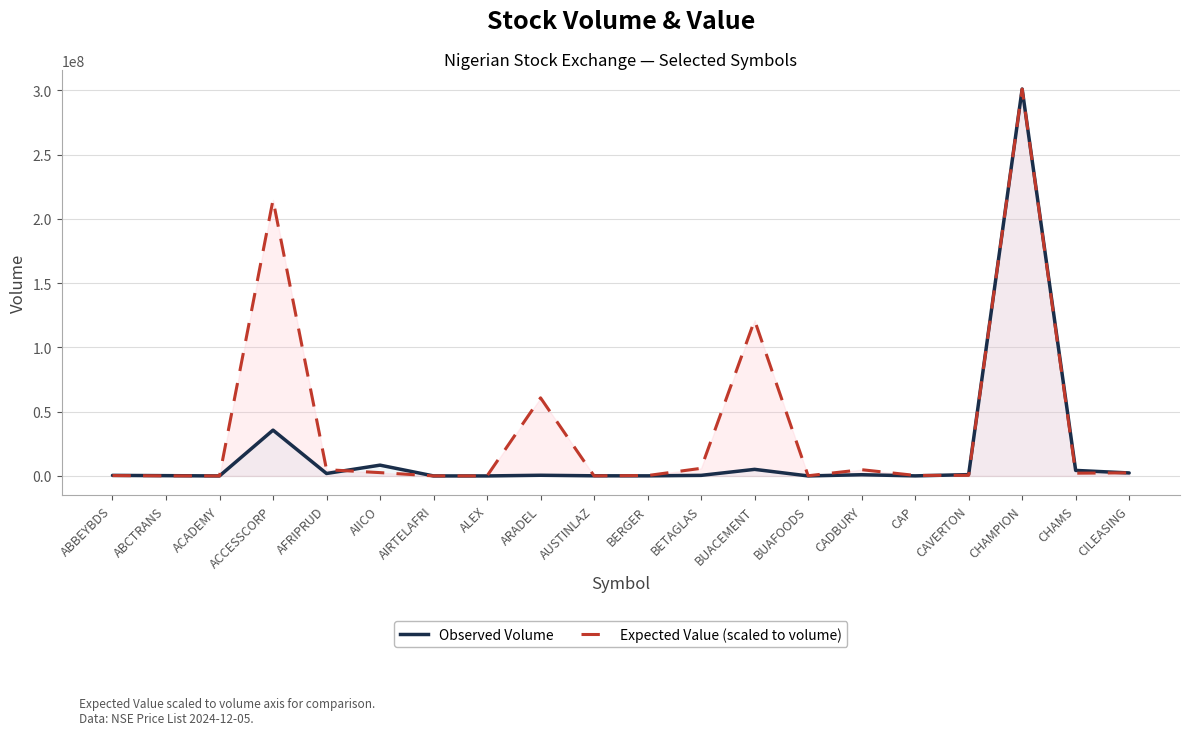

How many times do Expected Value (scaled) and Observed Volume cross each other?

7